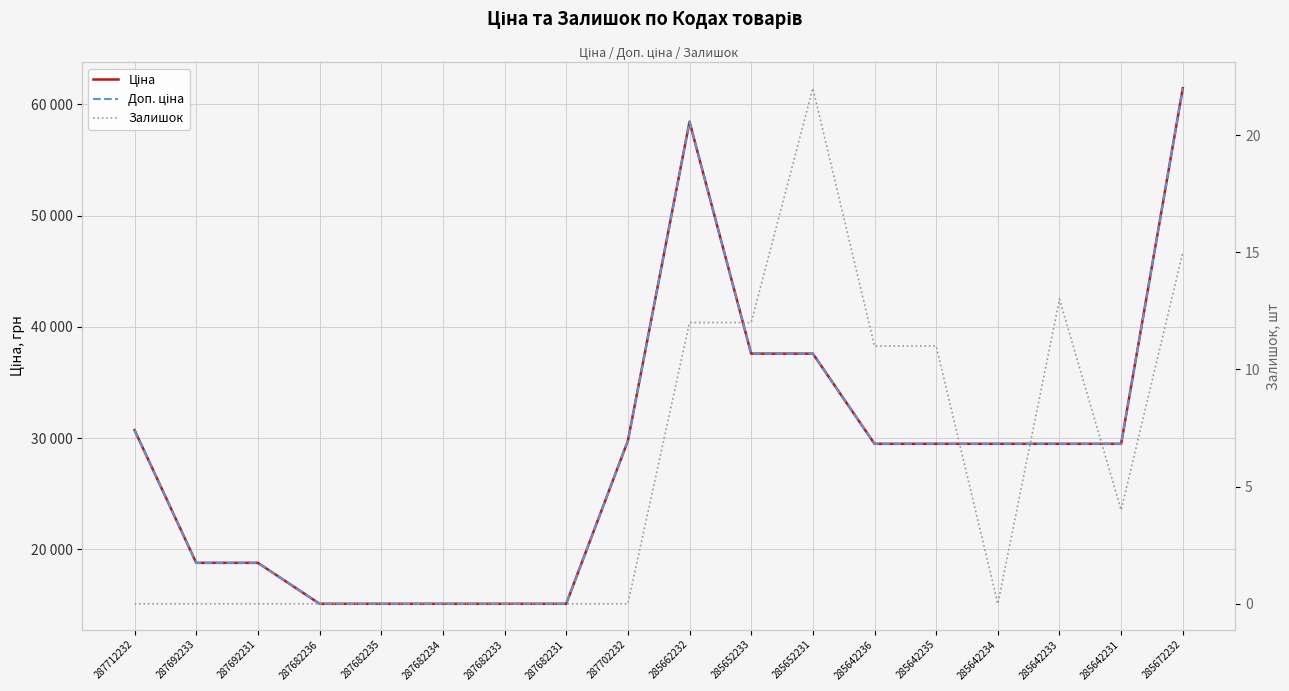

Where does the Ціна series first go above 29491?

287712232